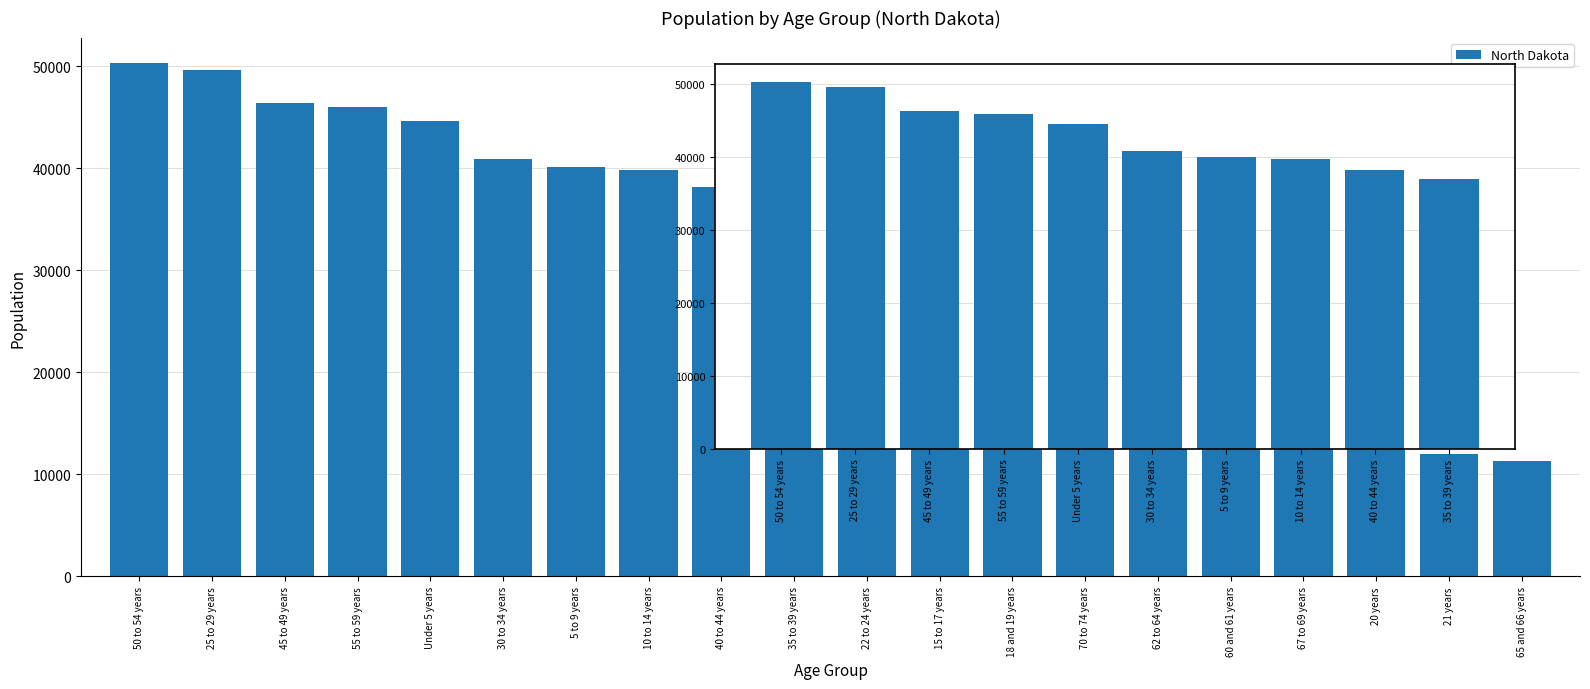

What is the difference between the values at Under 5 years and 45 to 49 years?

1785